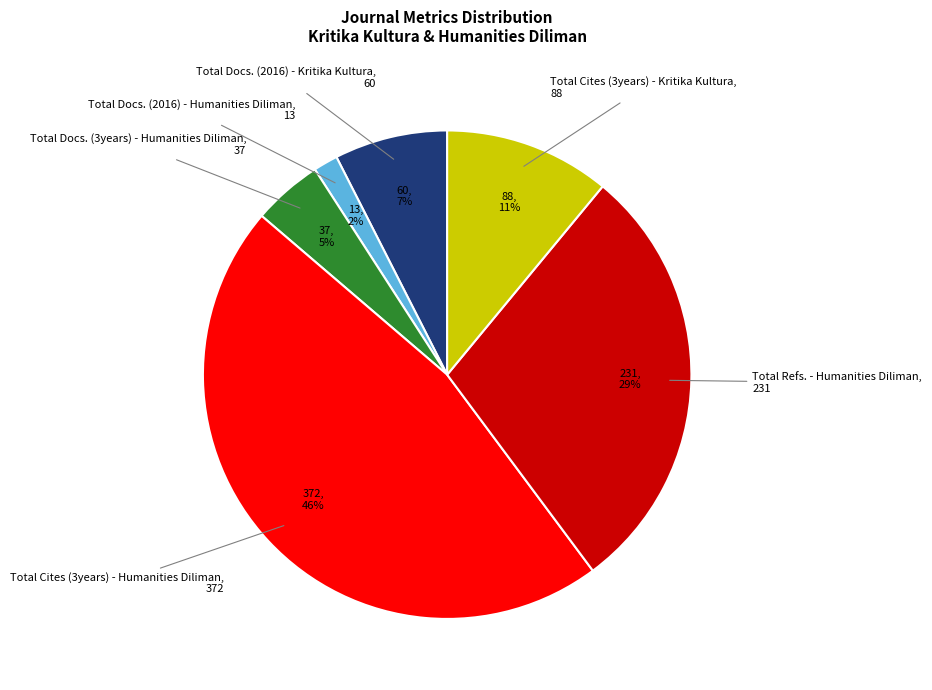

To the nearest percent, what is the average slice percentage?

17%